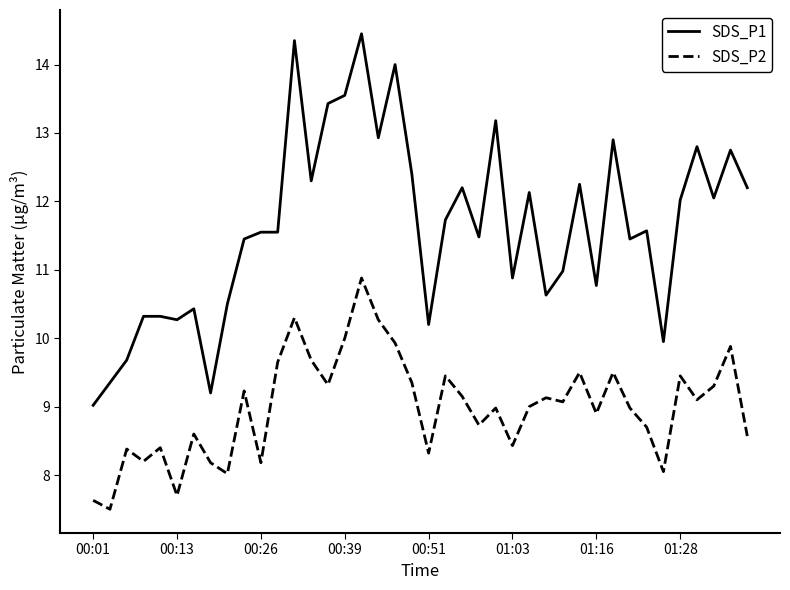

Which series has the largest total across all categories?

SDS_P1